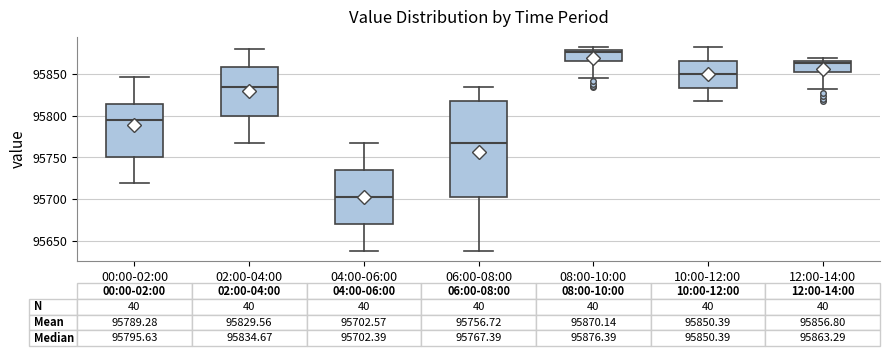

Which box is the tallest, from its lower edge to its upper edge?

06:00-08:00